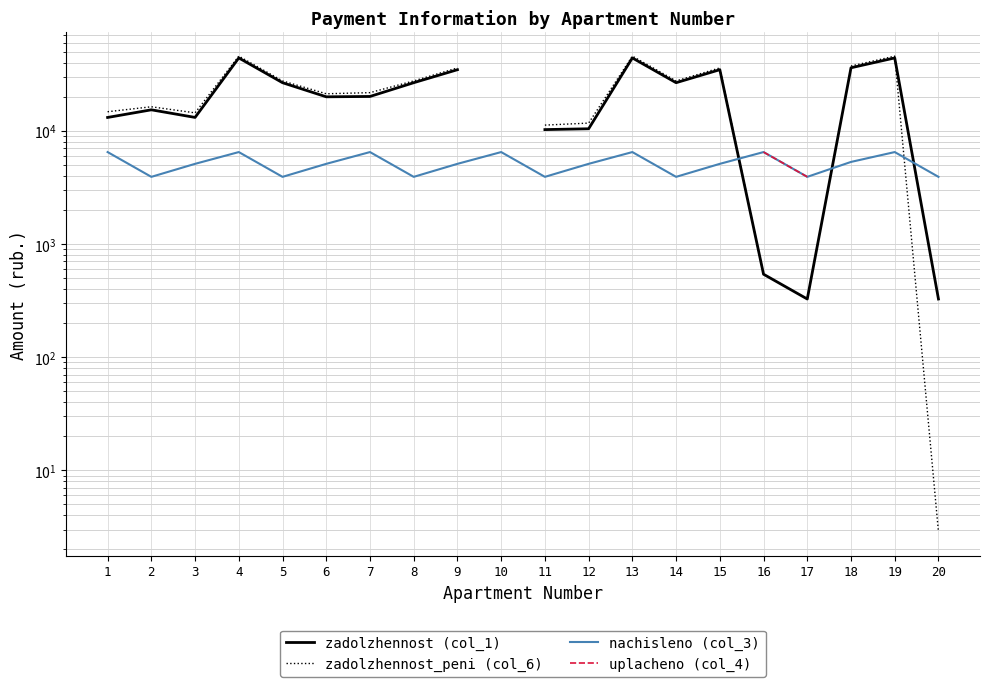

What is the highest value of the uplacheno (col_4) series?

6481.8